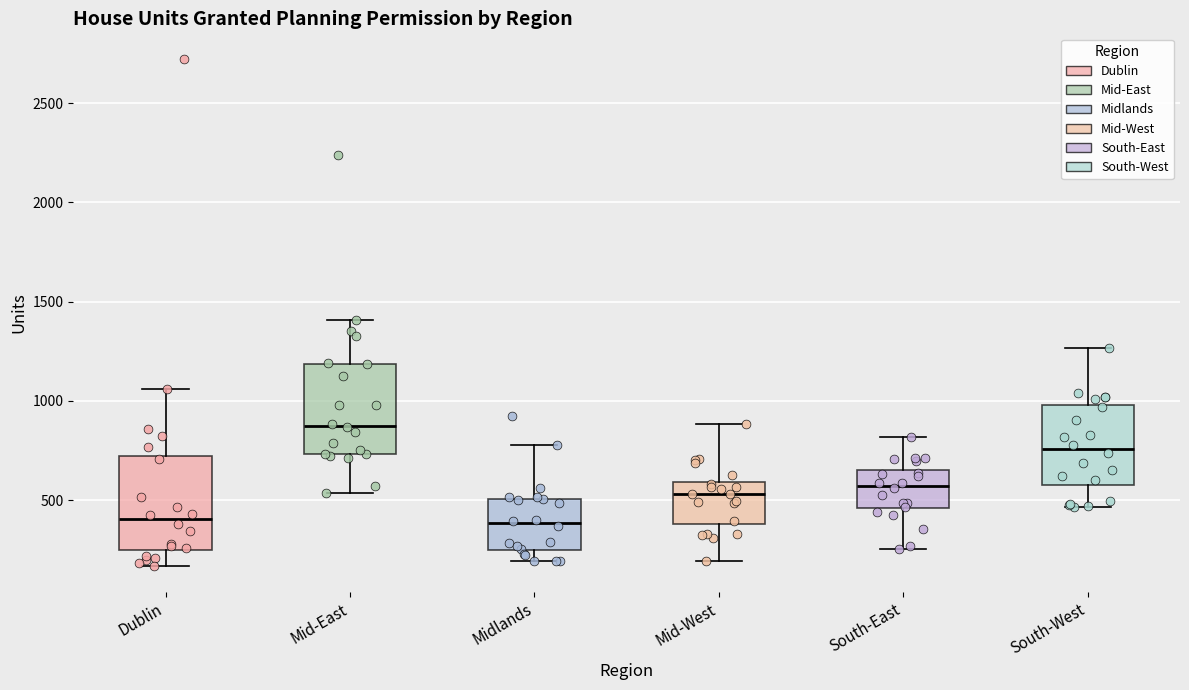

Reading left to right, read every box against the y-axis: the position of its median line, the range the box covers, and the ends of its whiskers. The values are not printed on the chart, so give them approximately, as read against the axis.

Dublin: median 400, box 250 to 700, whiskers 150 to 1050
Mid-East: median 900, box 750 to 1200, whiskers 550 to 1400
Midlands: median 400, box 250 to 500, whiskers 200 to 800
Mid-West: median 550, box 400 to 600, whiskers 200 to 900
South-East: median 550, box 450 to 650, whiskers 250 to 800
South-West: median 750, box 600 to 1000, whiskers 450 to 1250